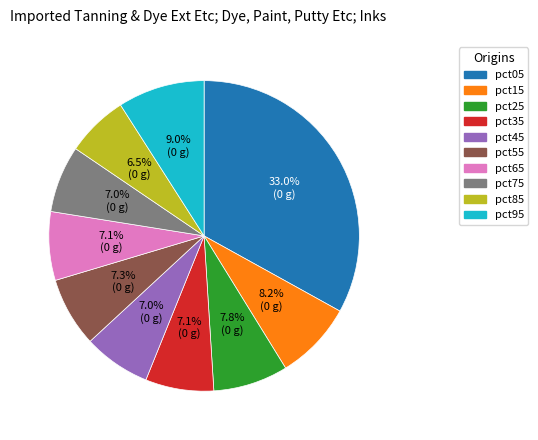

To the nearest percent, what is the average slice percentage?

10%